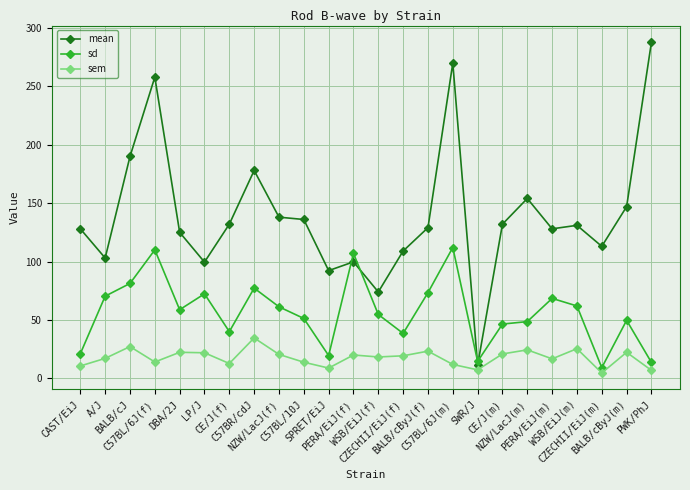

What are all the series names shown in the legend?

mean, sd, sem